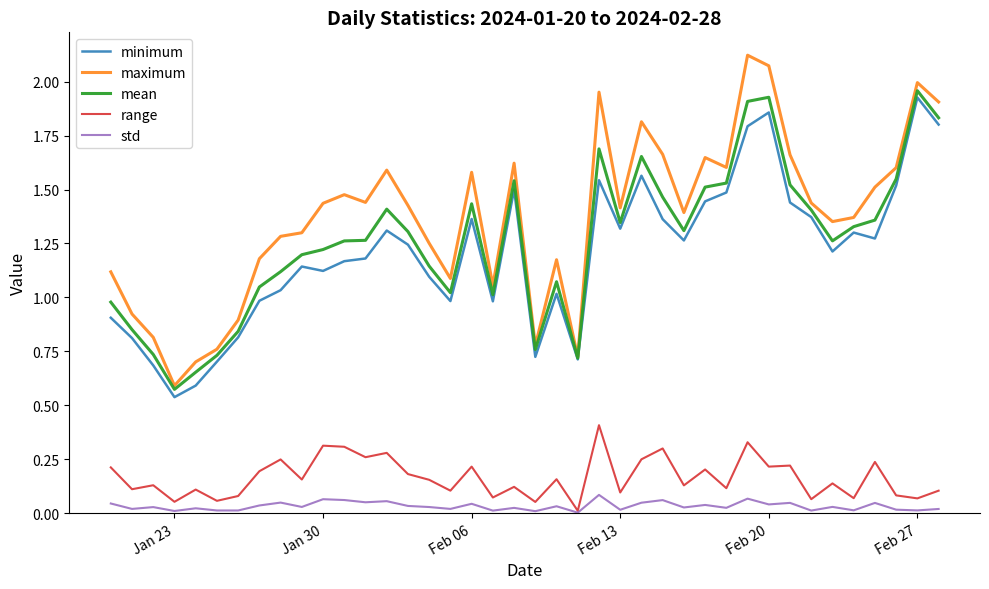

True or false: maximum and range cross at least once.

False